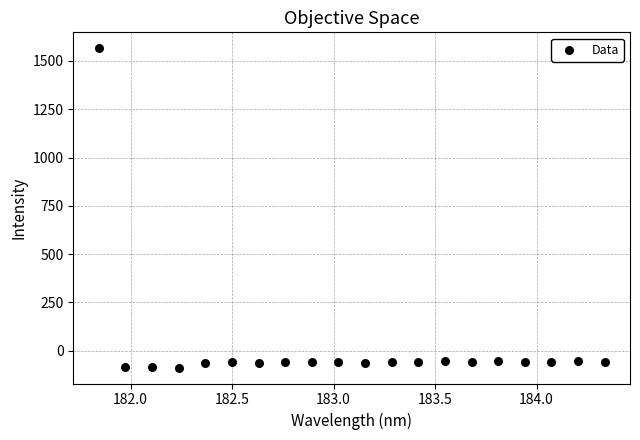

What is the range of Y values (max minus min)?

1653.7